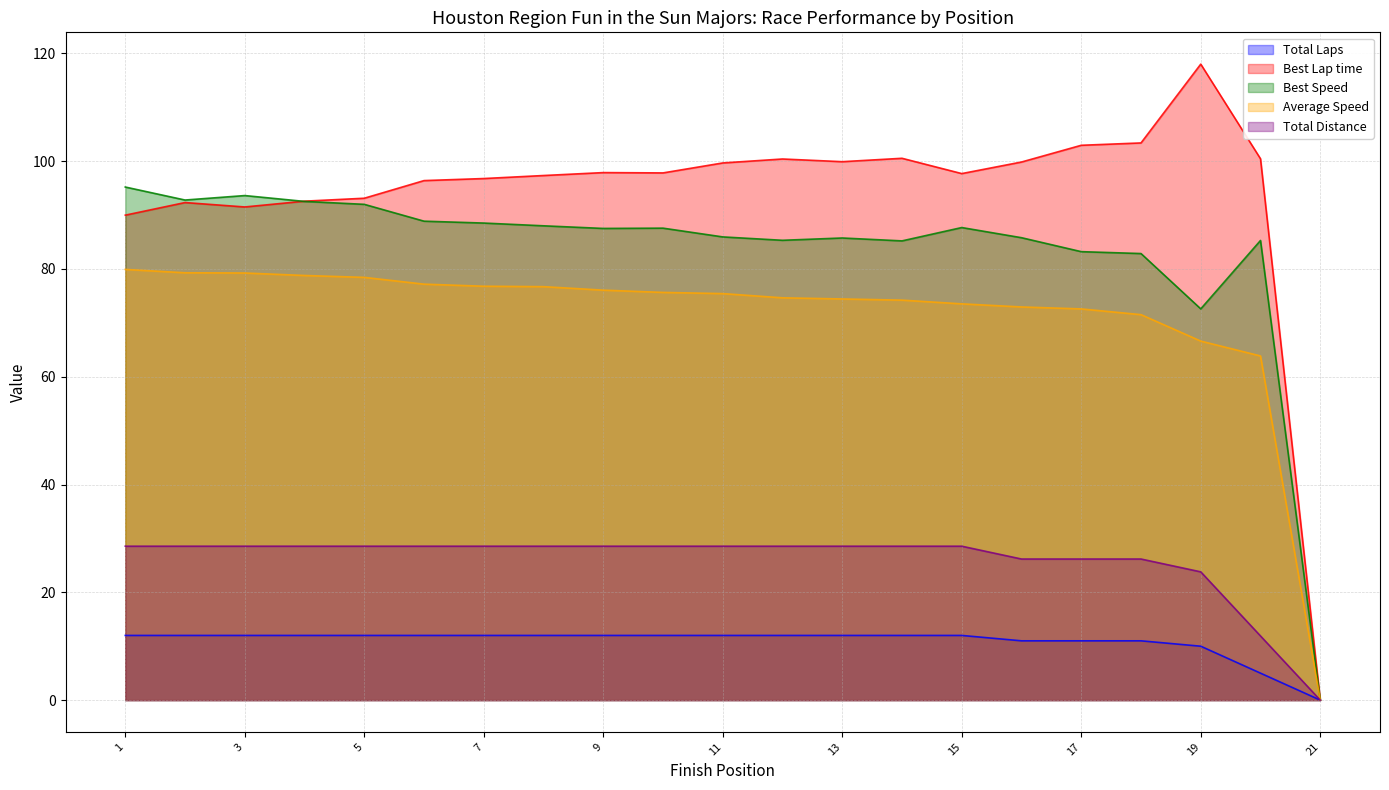

True or false: Best Speed has a value of 92.0 at 5.

True